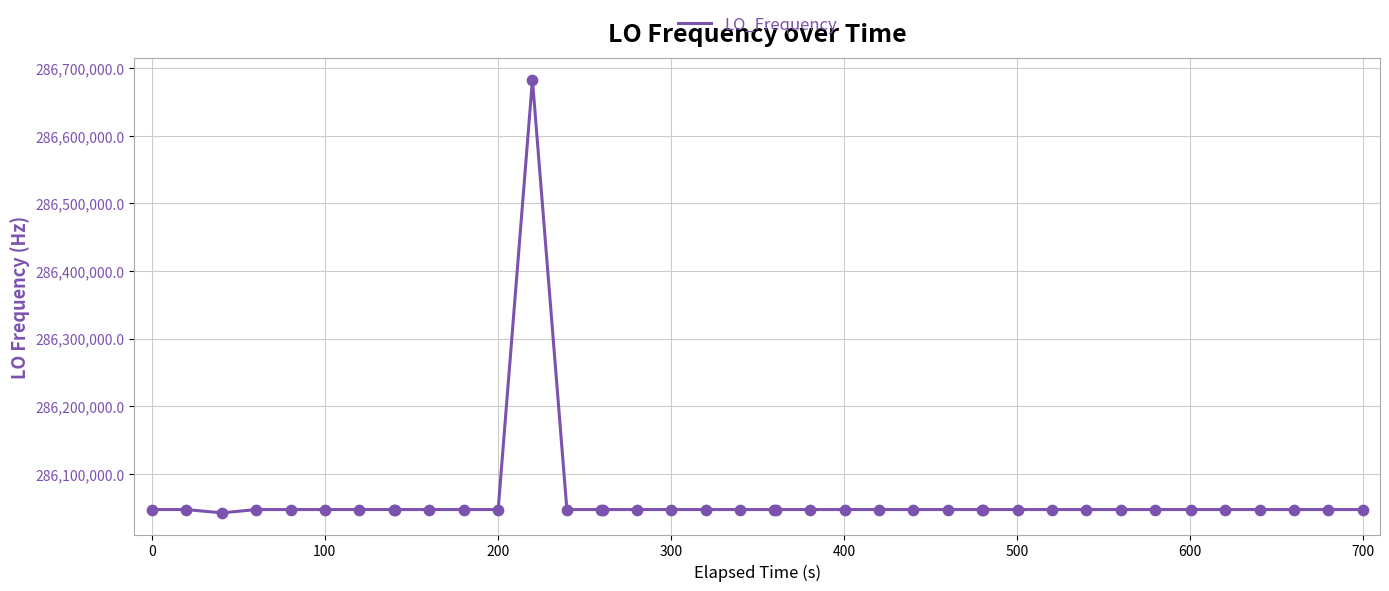

What is the difference between the maximum and minimum values?

640571.5